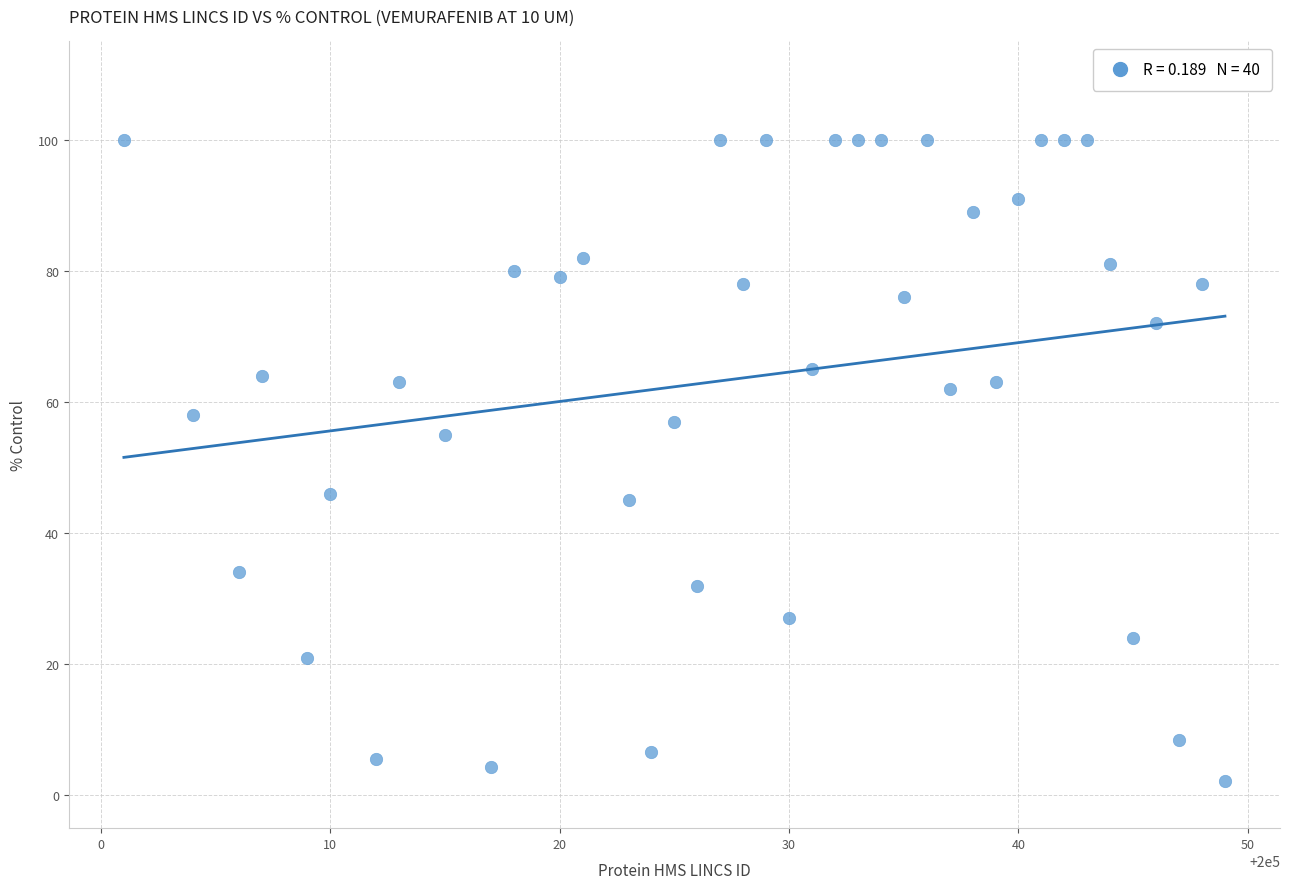

What is the range of X values (max minus min)?

48.0